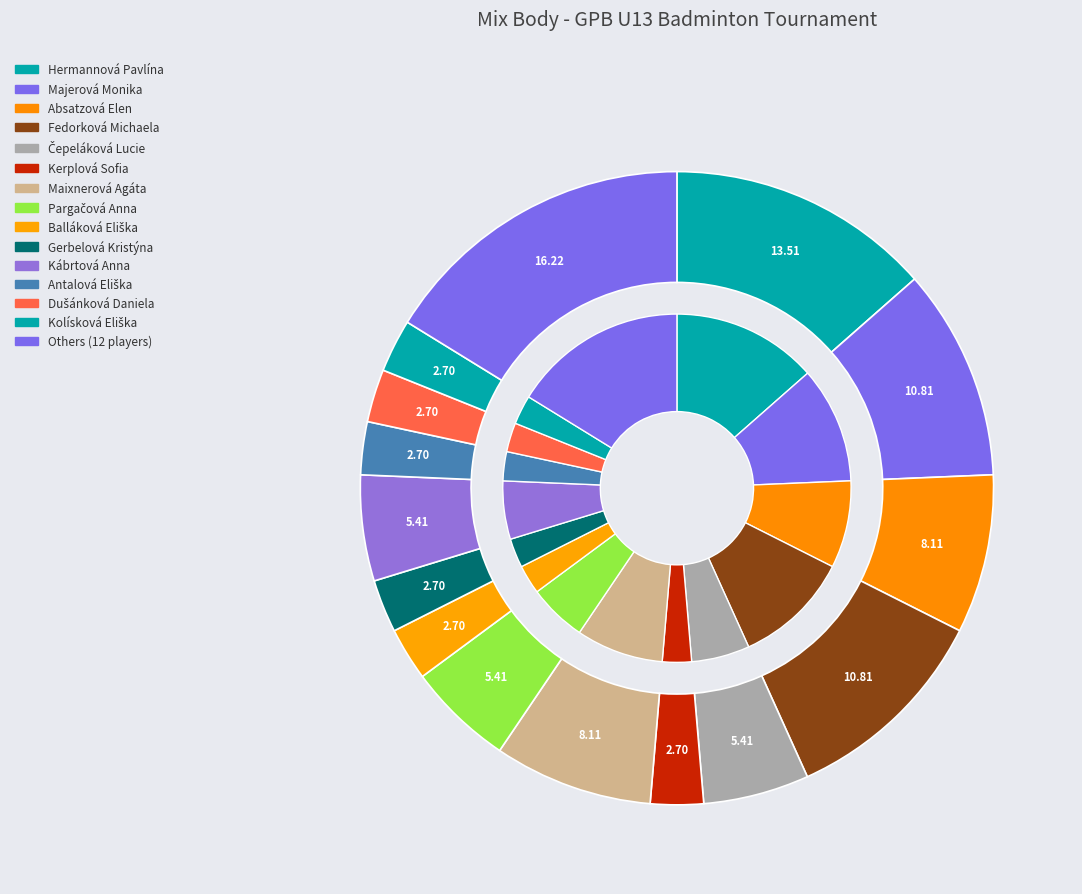

The Antalová Eliška slice represents 3% of the pie. True or false?

True